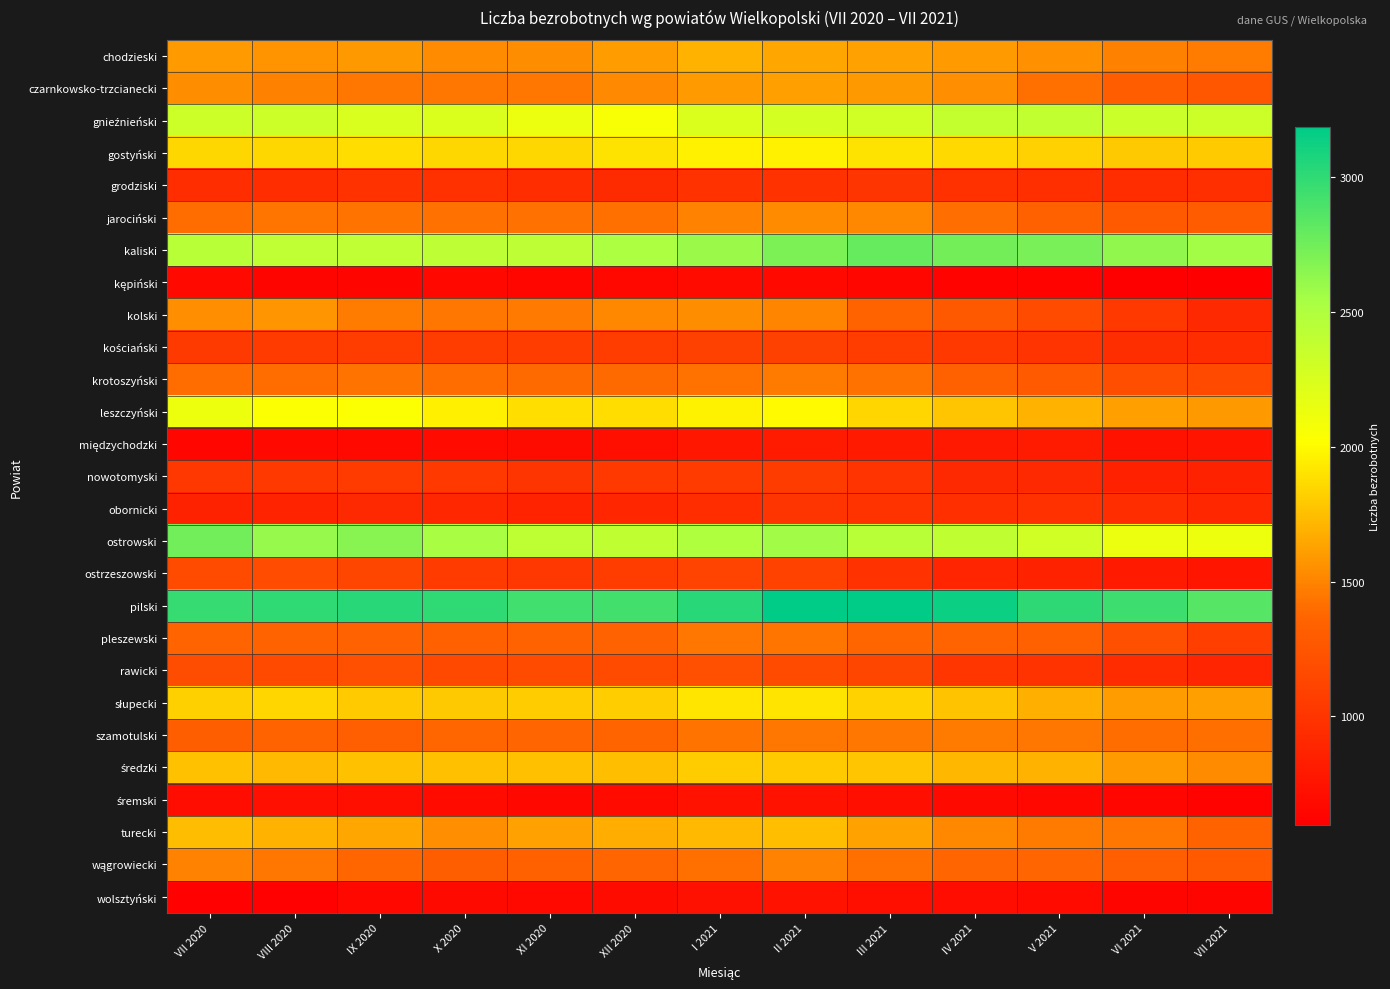

What is the difference between the highest and lowest values at V 2021?

2373